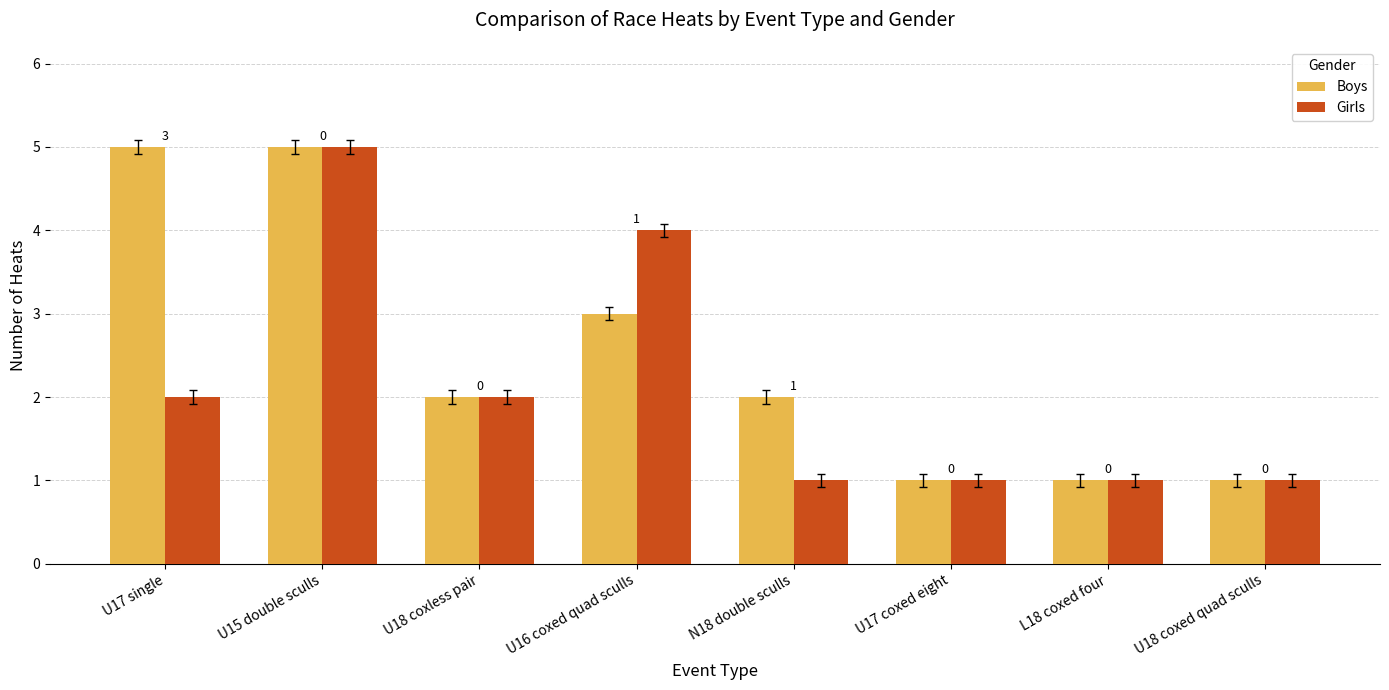

Does the chart contain stacked bars?

No